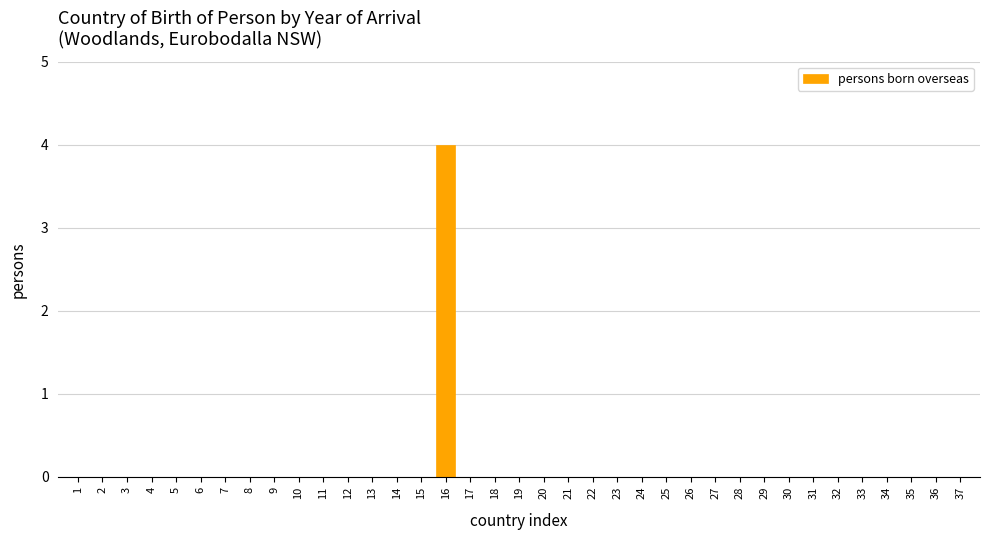

Which label corresponds to the largest value in the chart?

16